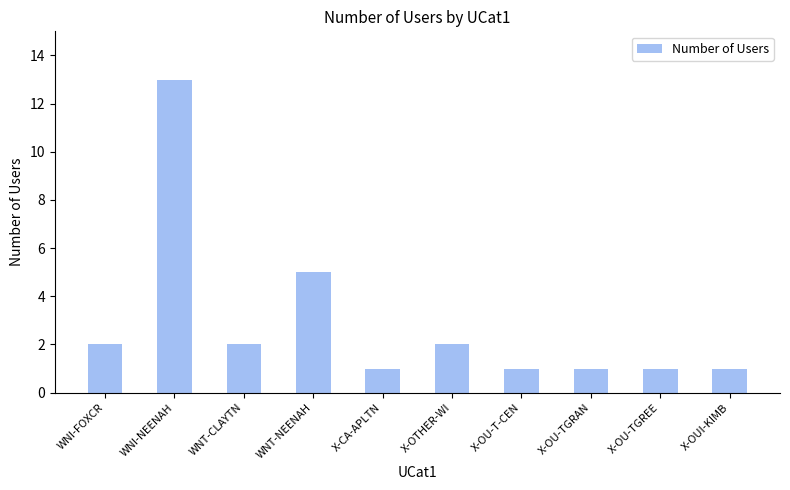

Where is the data nearest to the value 7?

WNT-NEENAH